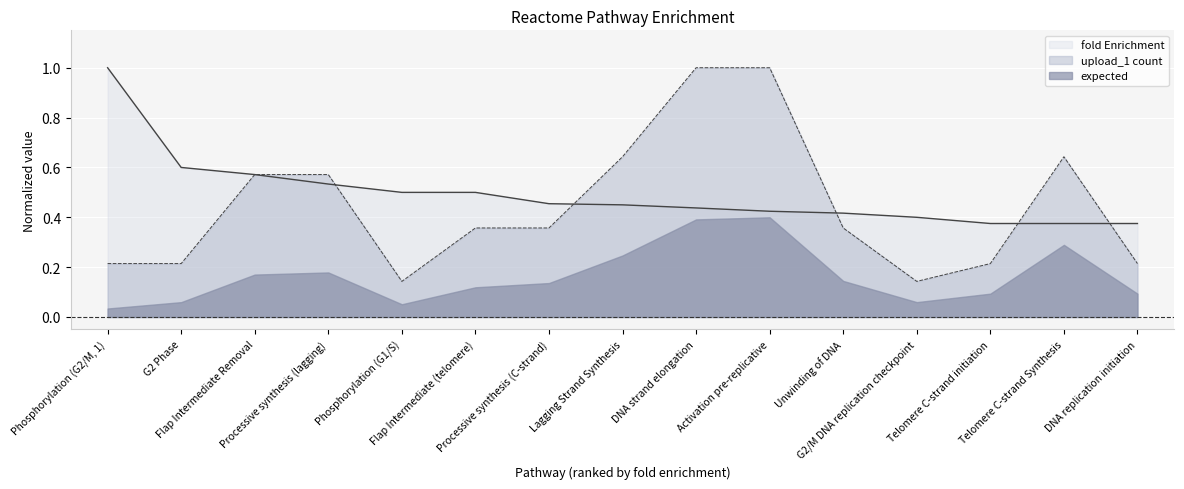

At which label is upload_1 count closest to 0?

Phosphorylation (G1/S)